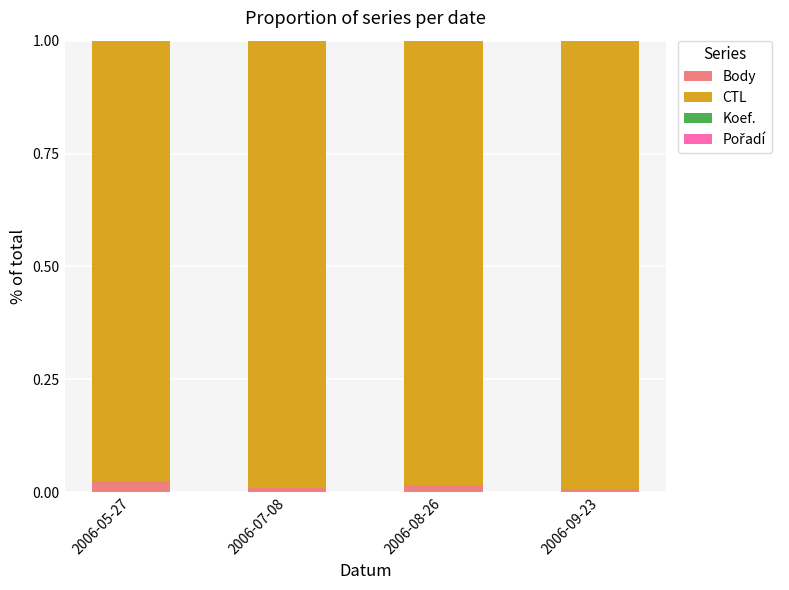

Is it true that Body equals 0.0 at 2006-05-27?

True